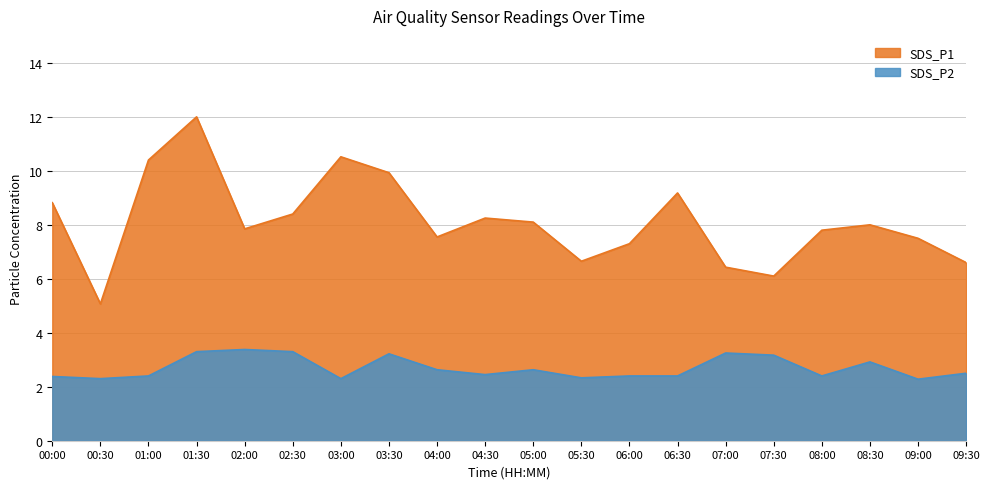

Which category has the lowest value in the SDS_P1 series?

00:30